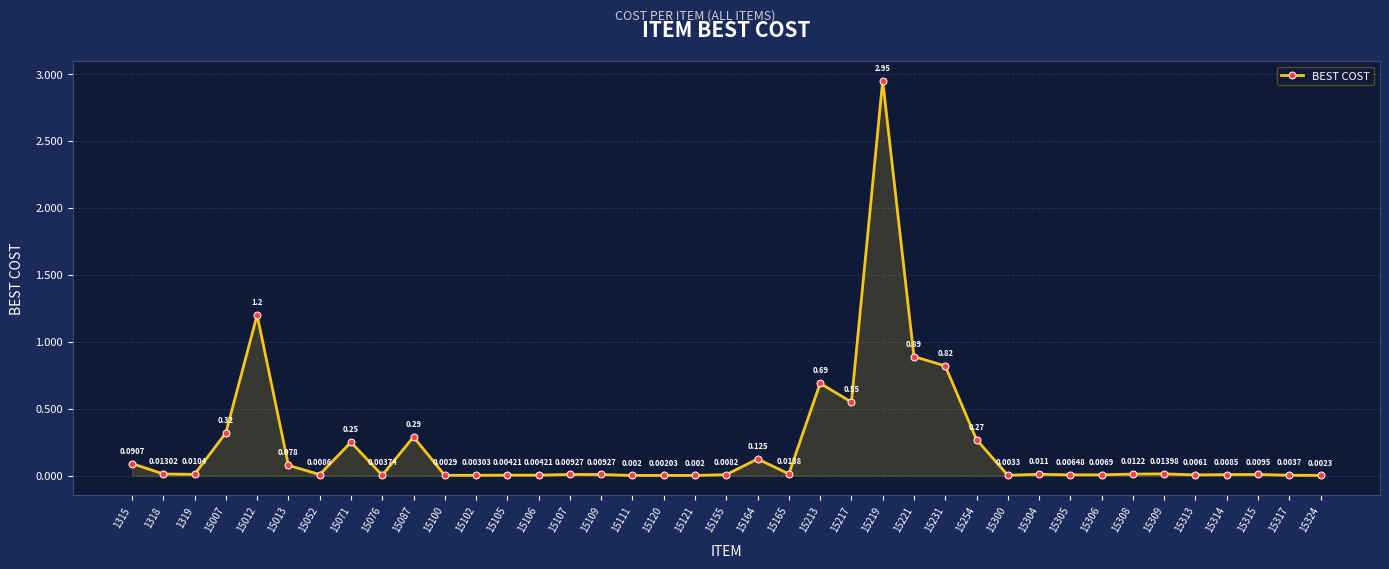

True or false: there are more than 2 points higher than both neighbors.

True